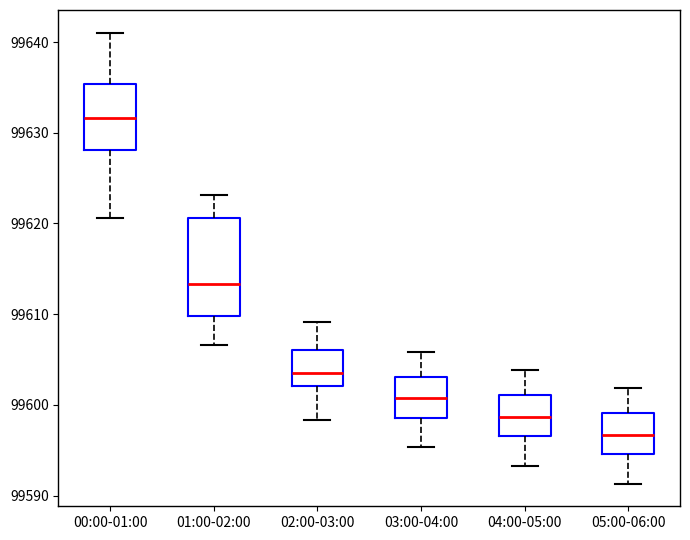

Where is the upper edge of the box for 05:00-06:00 on the y-axis? The values are not printed on the chart, so give them approximately, as read against the axis.

99599